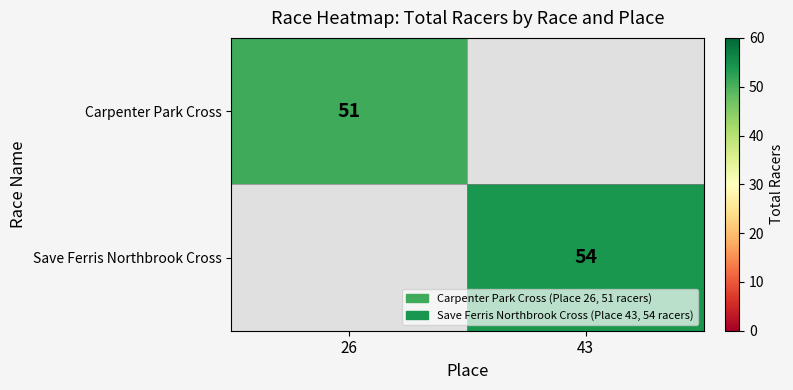

Is it true that Carpenter Park Cross equals 51 at 26?

True